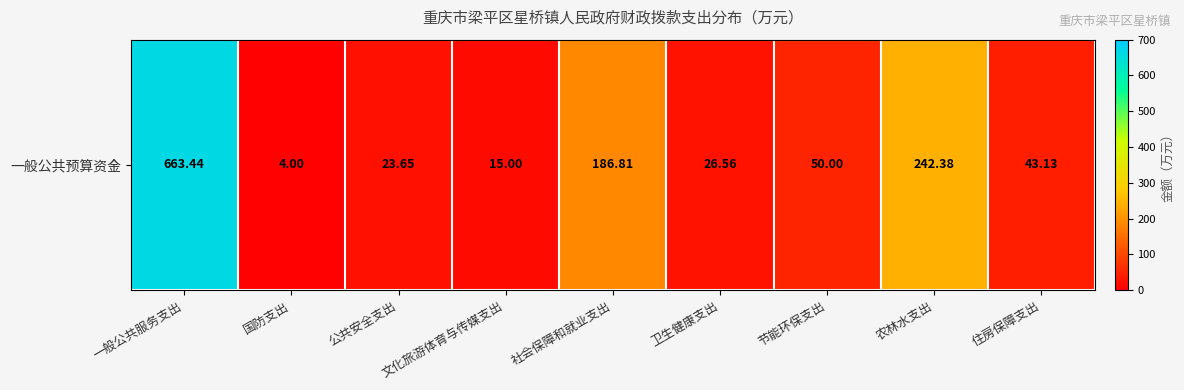

List the labels in order of value, smallest first.

国防支出, 文化旅游体育与传媒支出, 公共安全支出, 卫生健康支出, 住房保障支出, 节能环保支出, 社会保障和就业支出, 农林水支出, 一般公共服务支出